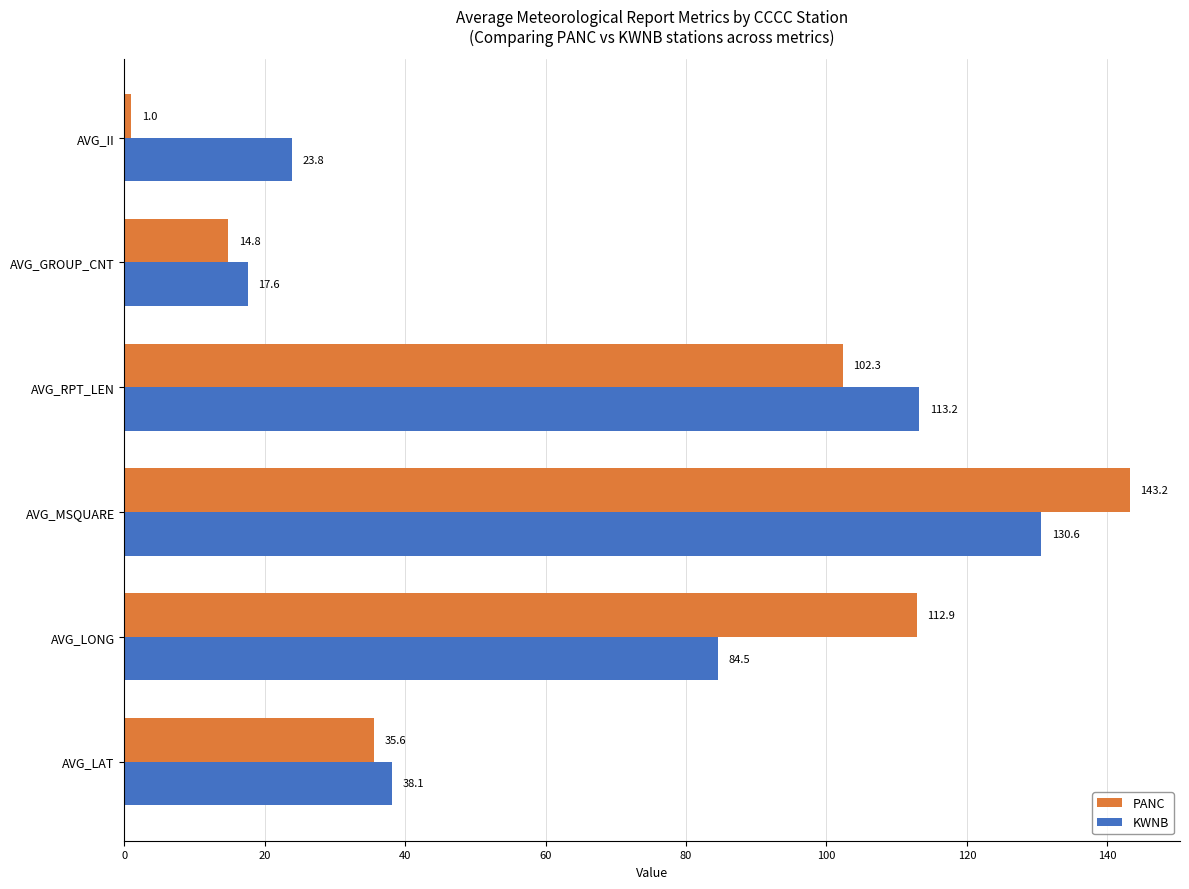

What is the smallest value displayed?

1.0